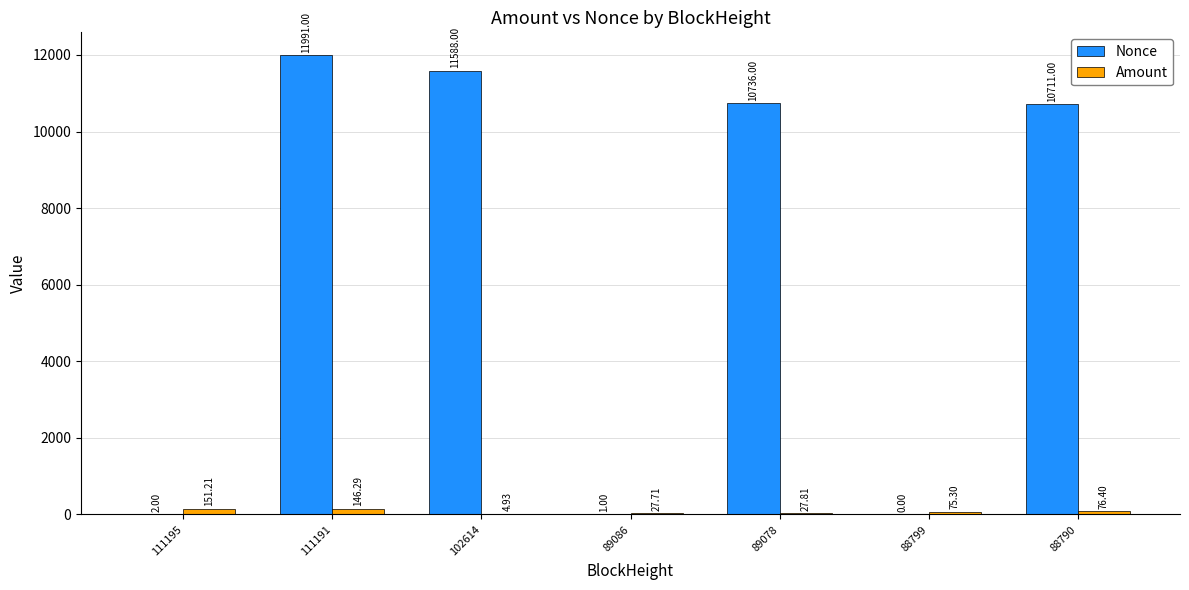

Which series has the largest total across all categories?

Nonce